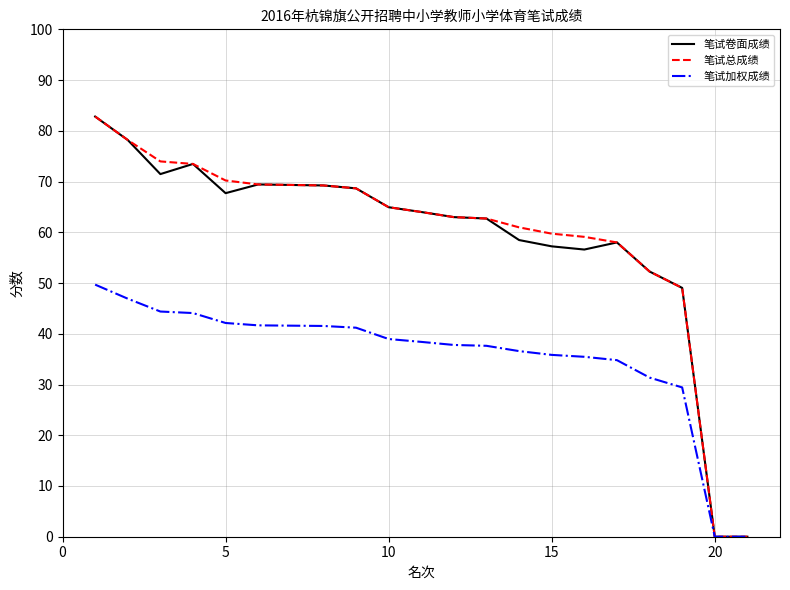

What is the maximum value for 笔试卷面成绩?

82.8